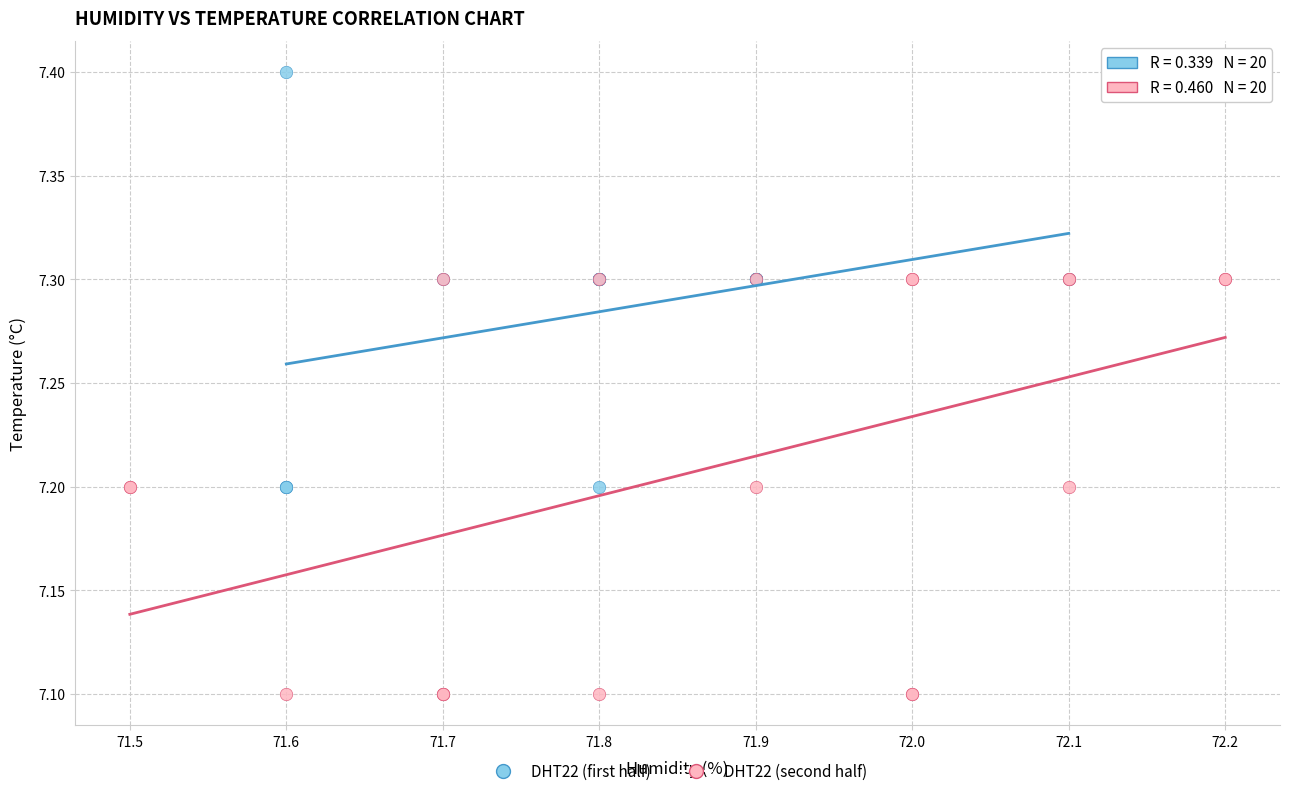

Which series reaches the minimum Y coordinate?

DHT22 (second half)